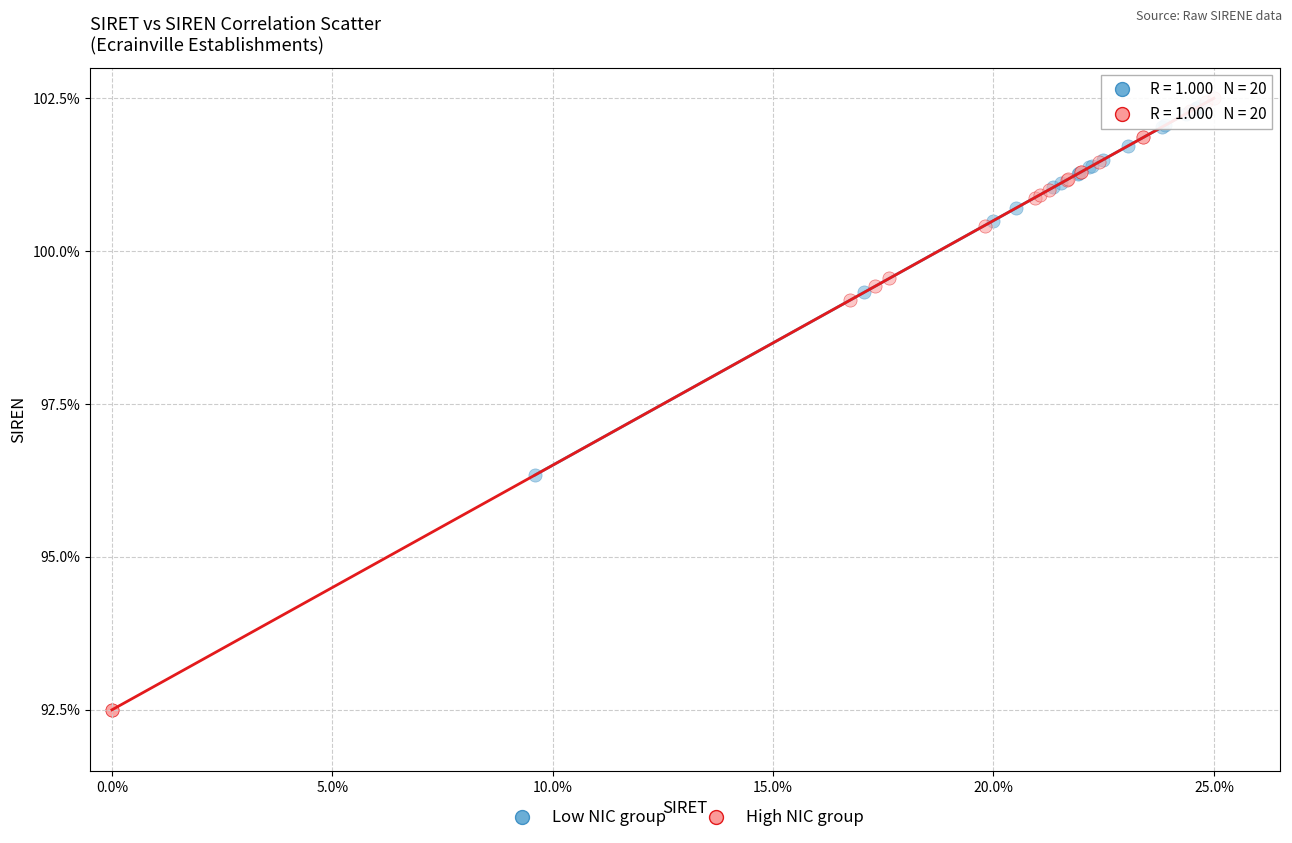

Which series contains the lowest Y value?

High NIC group